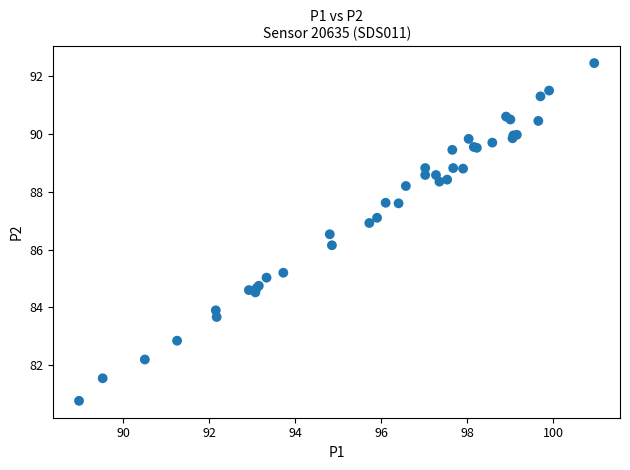

What Y value in the scatter plot is closest to 86?

86.2